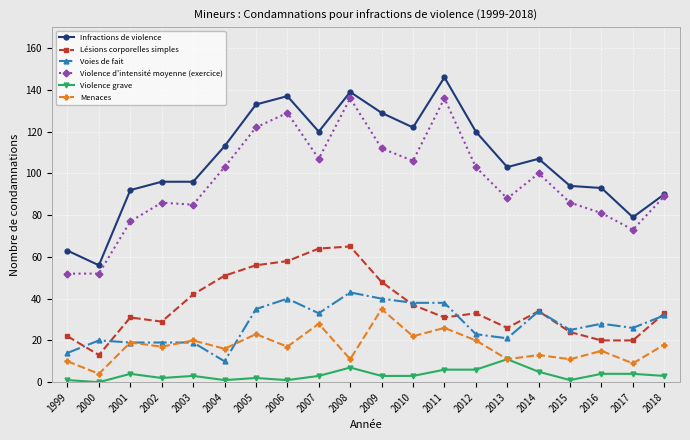

True or false: Violence d'intensité moyenne (exercice) has a value of 59 at 2004.

False